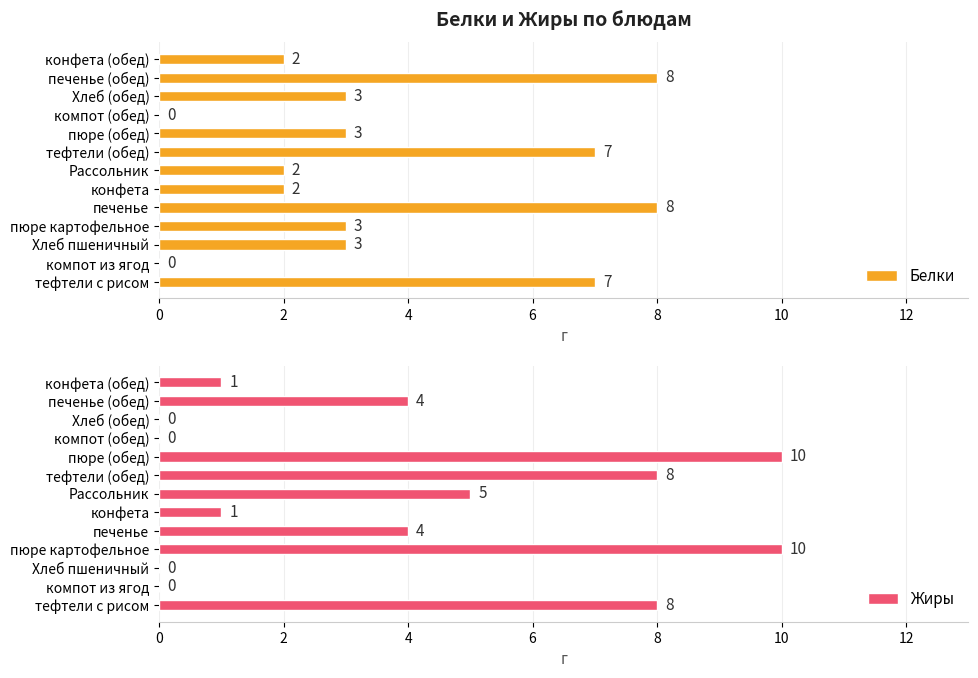

What is the sum of all Белки values?

48